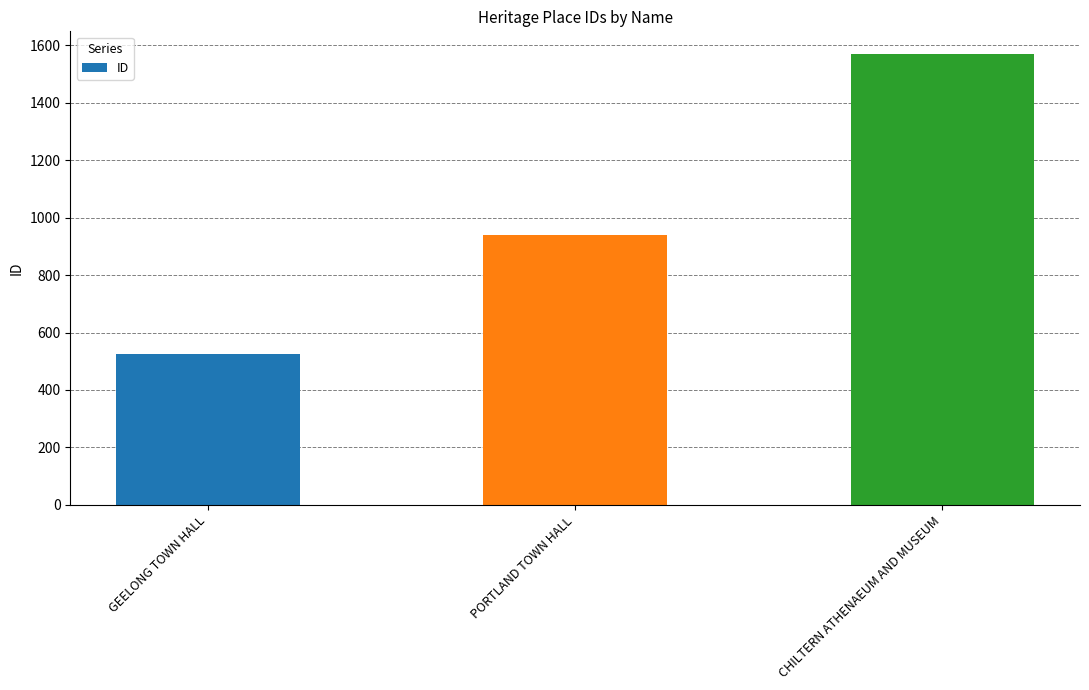

Is it true that the value at GEELONG TOWN HALL is 753?

False